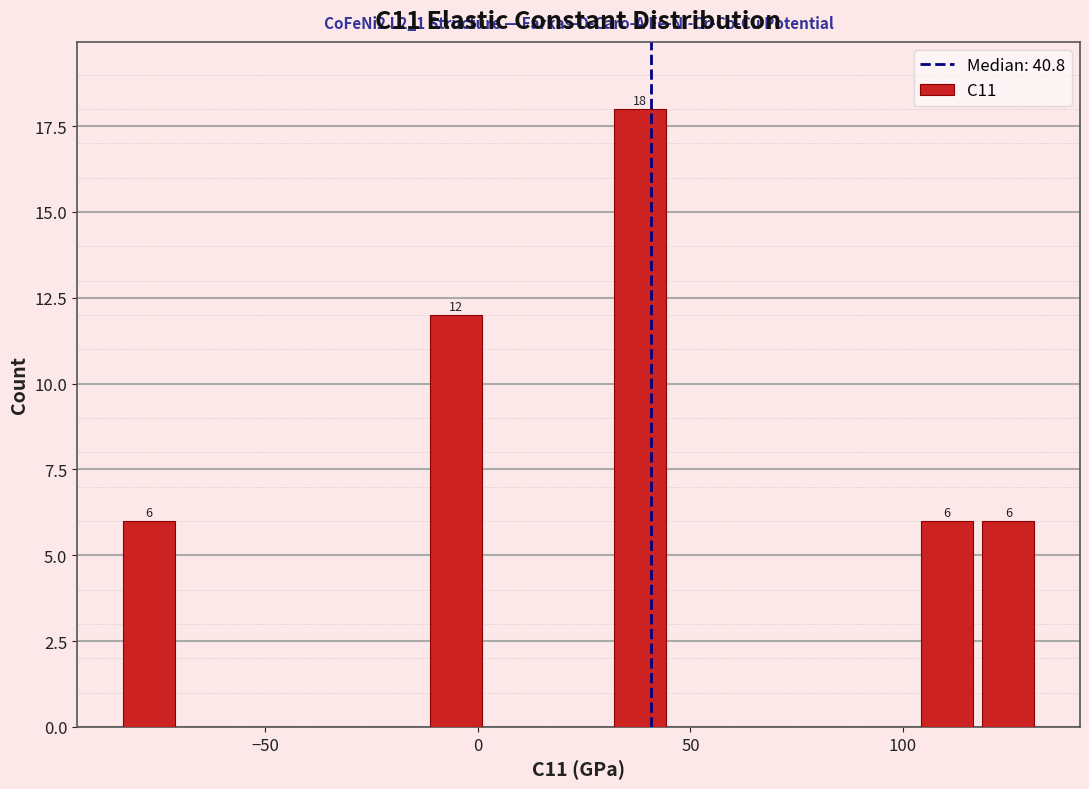

Read against the x-axis, roughly where is the centre of the tallest bar?

40